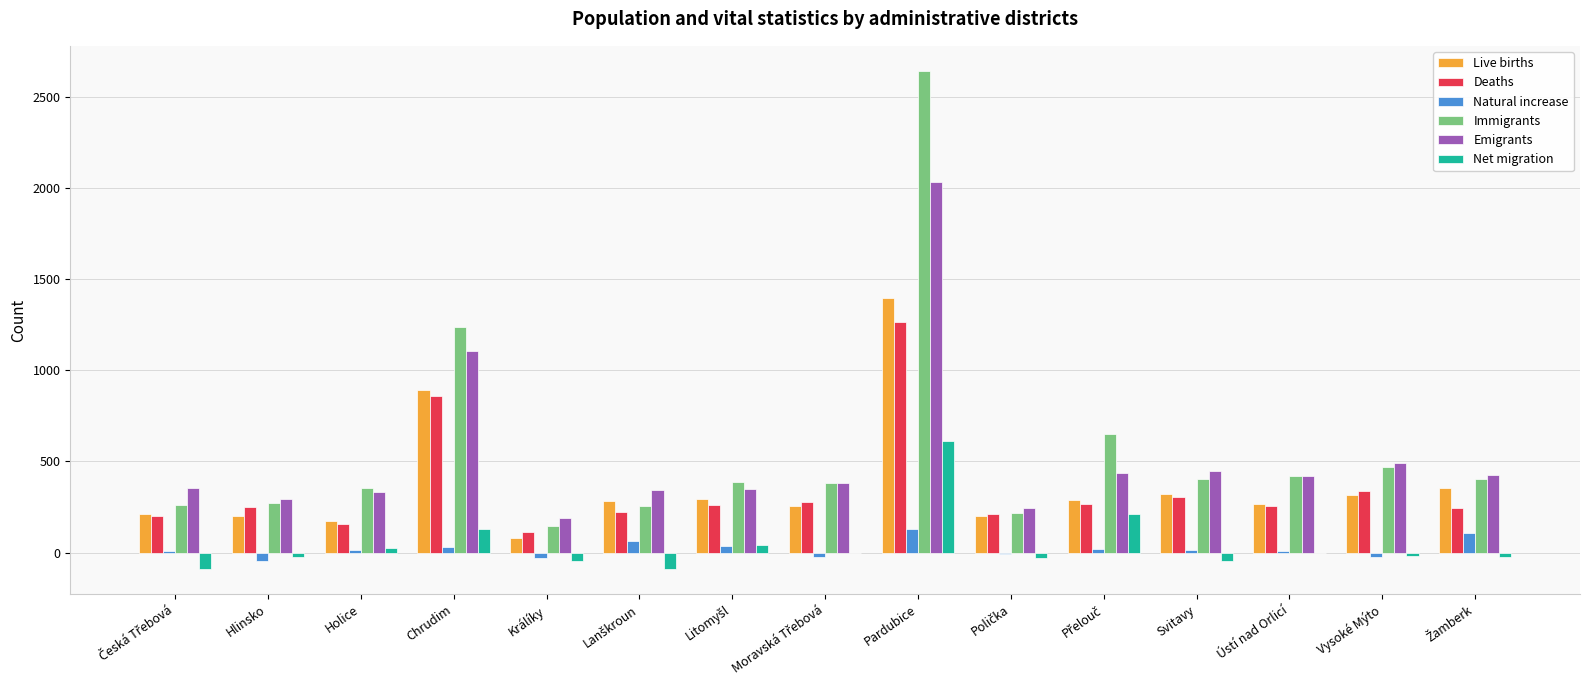

True or false: Deaths has a value of 860 at Chrudim.

True